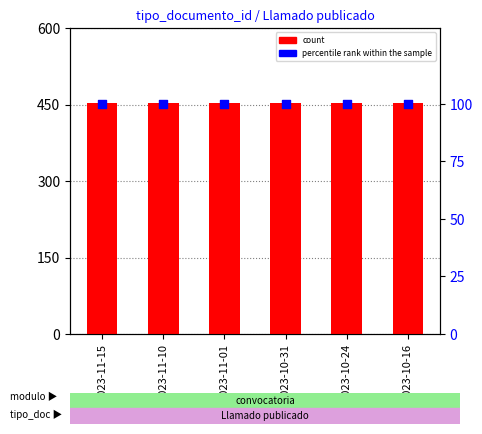

Which series has the largest total across all categories?

count